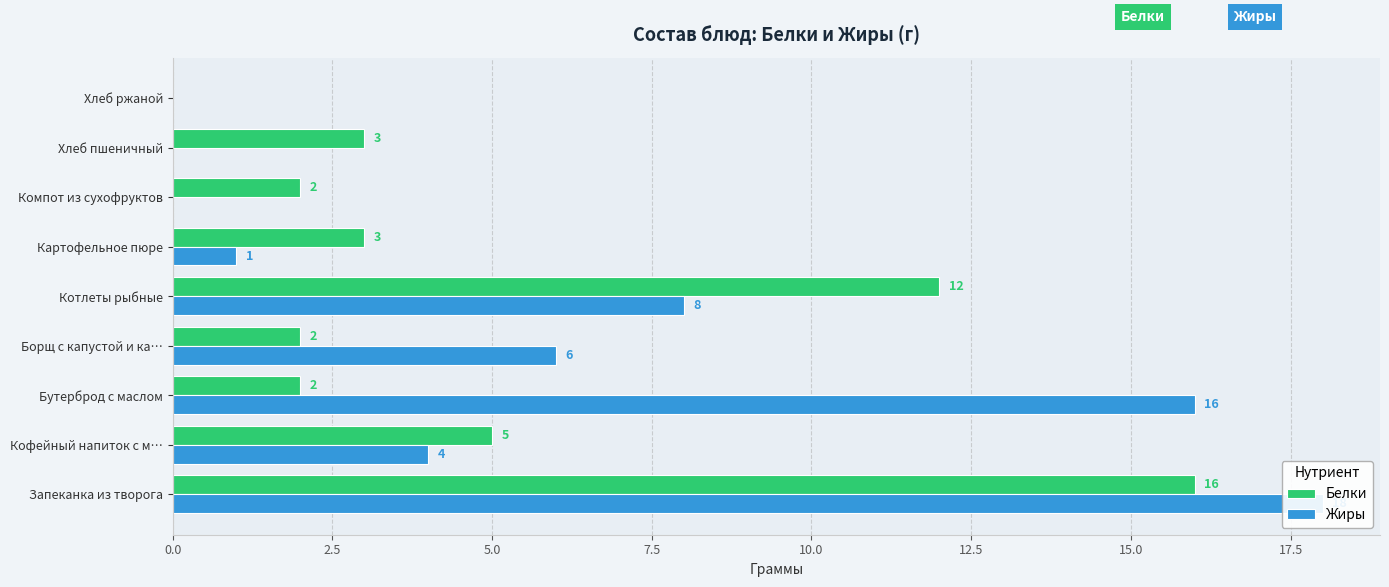

The Жиры series shows 0 at Хлеб пшеничный. True or false?

True